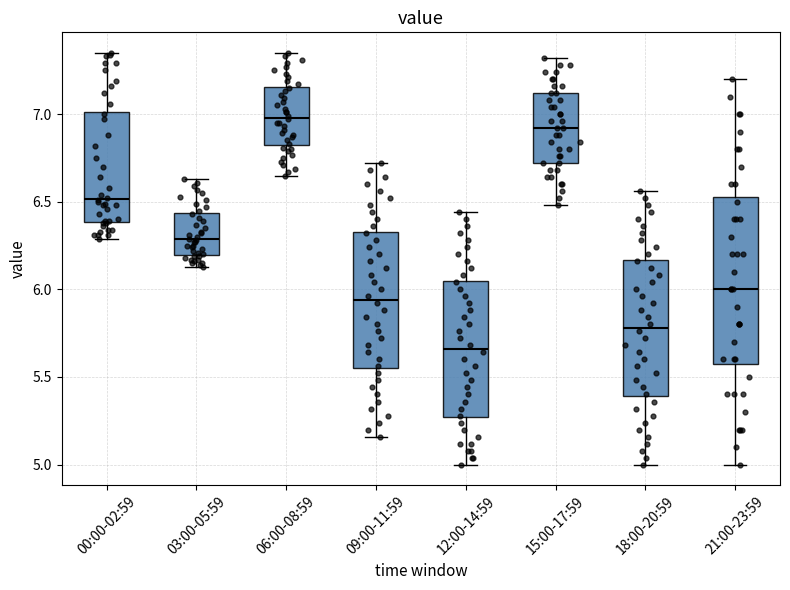

Where is the lower edge of the box for 15:00-17:59 on the y-axis? The values are not printed on the chart, so give them approximately, as read against the axis.

6.70